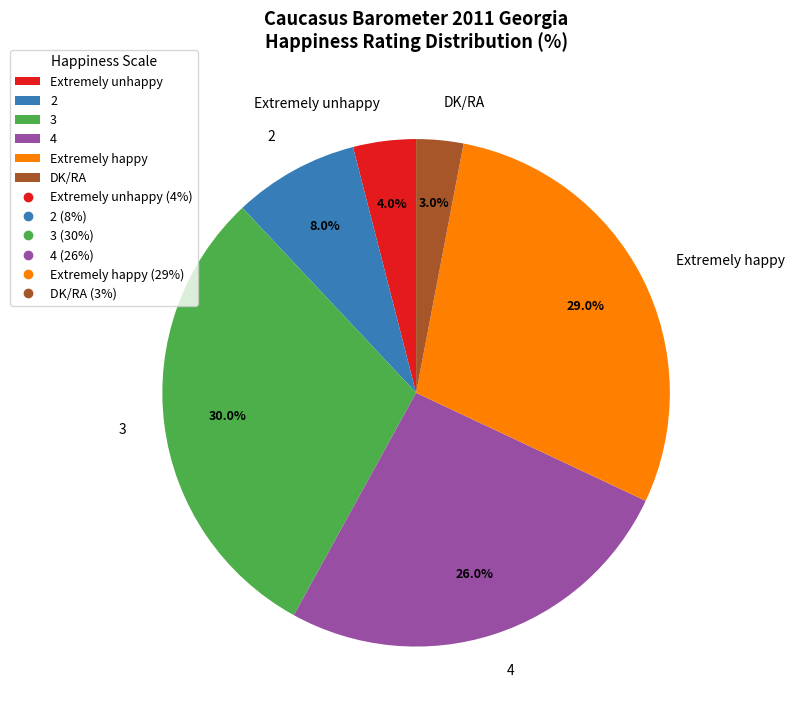

Does 3 represent more than half of the total?

No